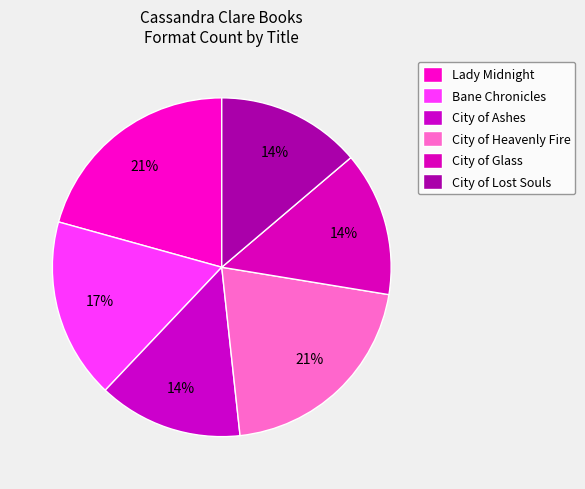

True or false: Bane Chronicles accounts for 3% of the total.

False